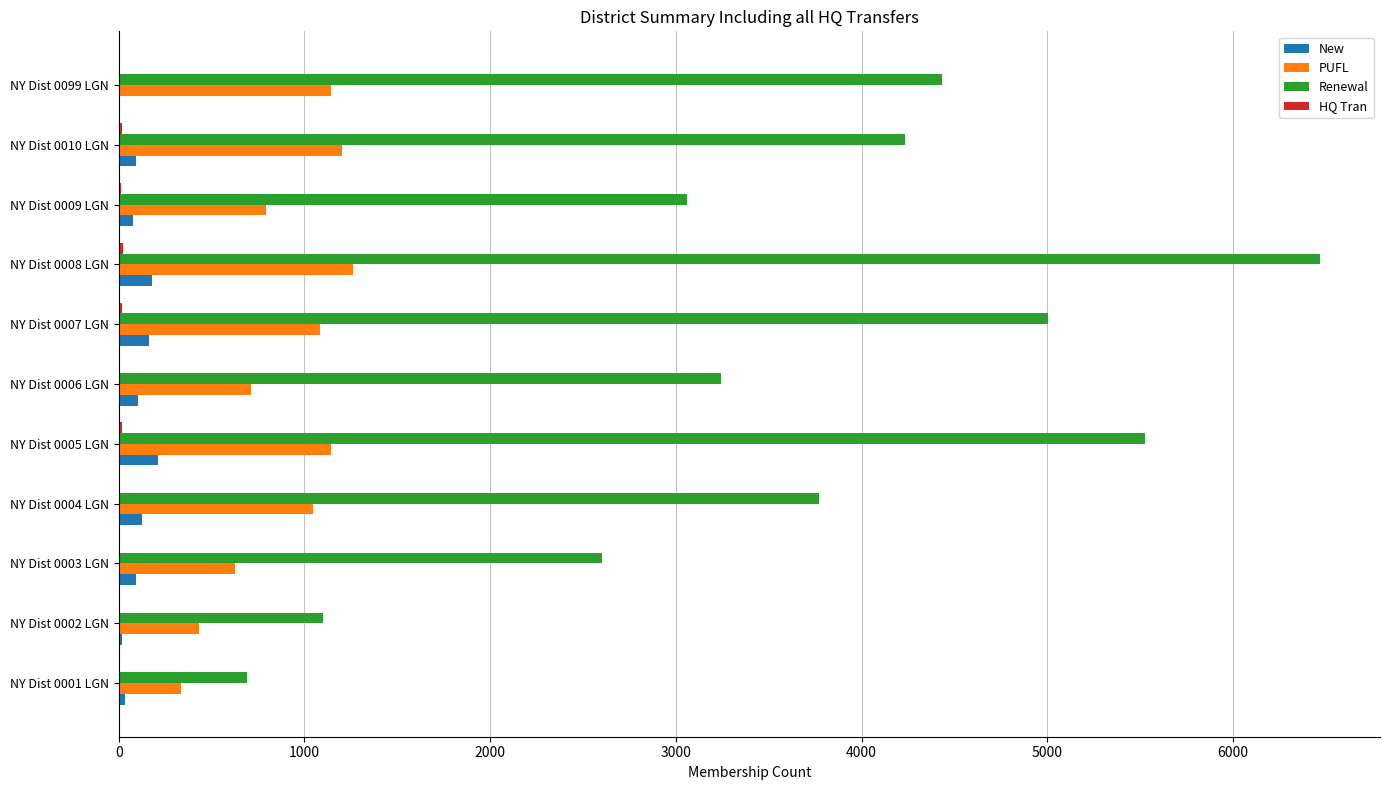

What is the sum of all Renewal values?

40127